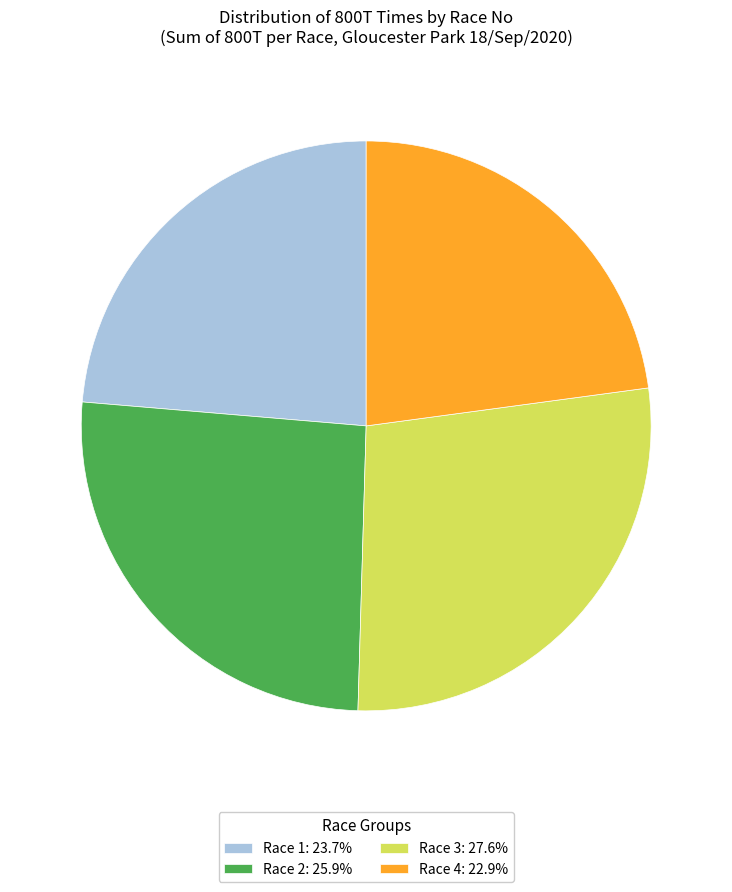

Is there a majority slice in this chart?

No